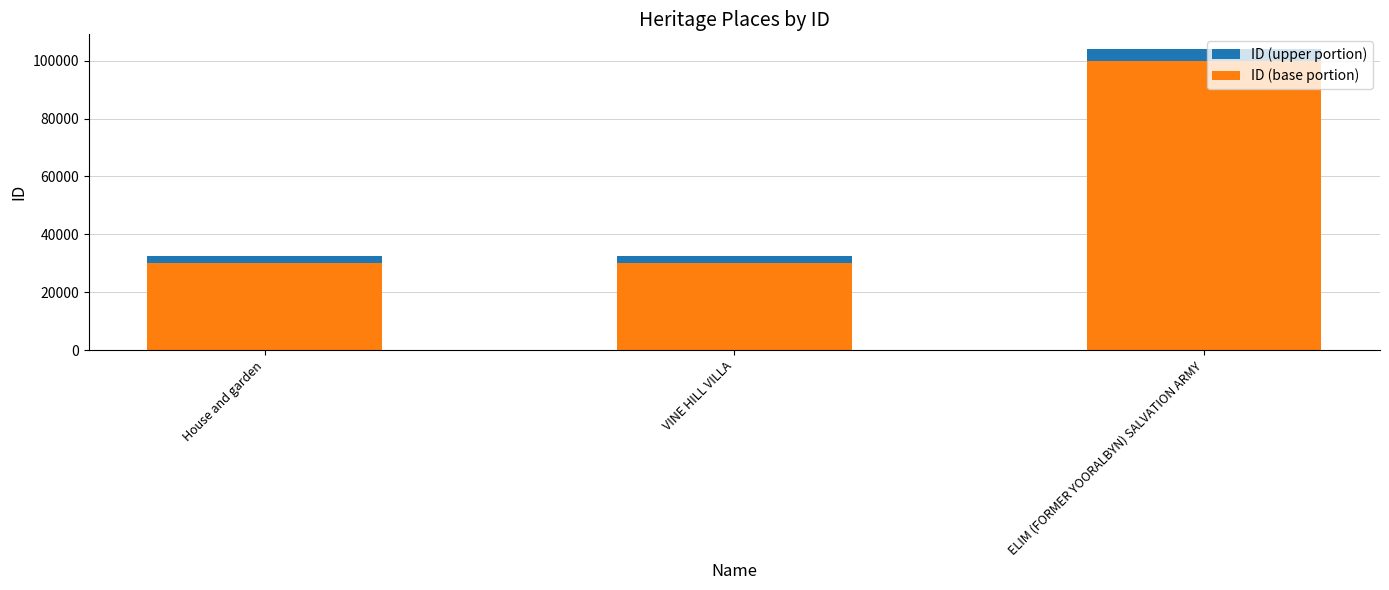

At which label does ID (base portion) reach its peak?

ELIM (FORMER YOORALBYN) SALVATION ARMY